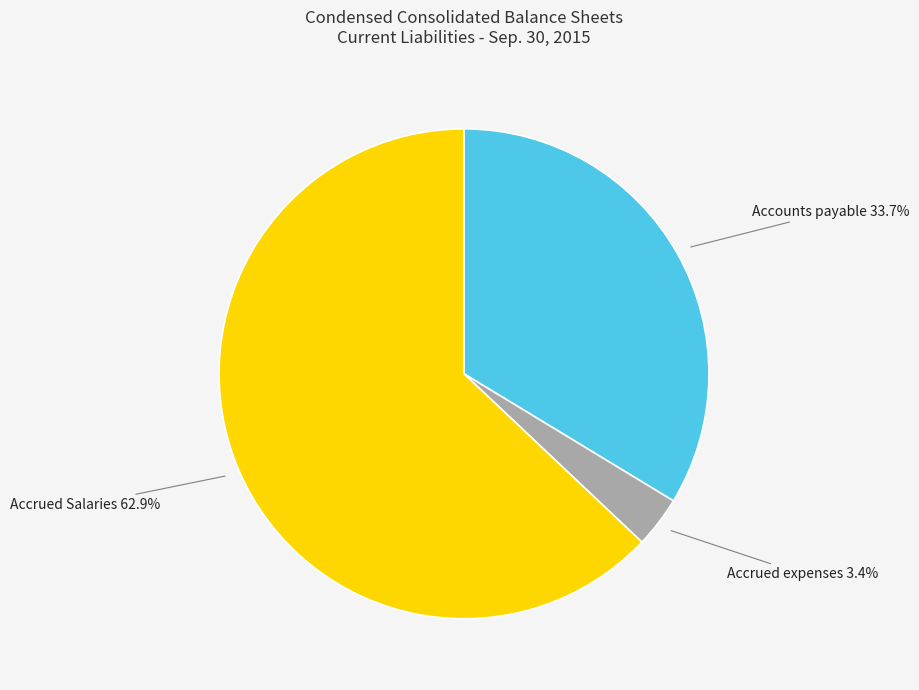

What is the majority slice?

Accrued Salaries